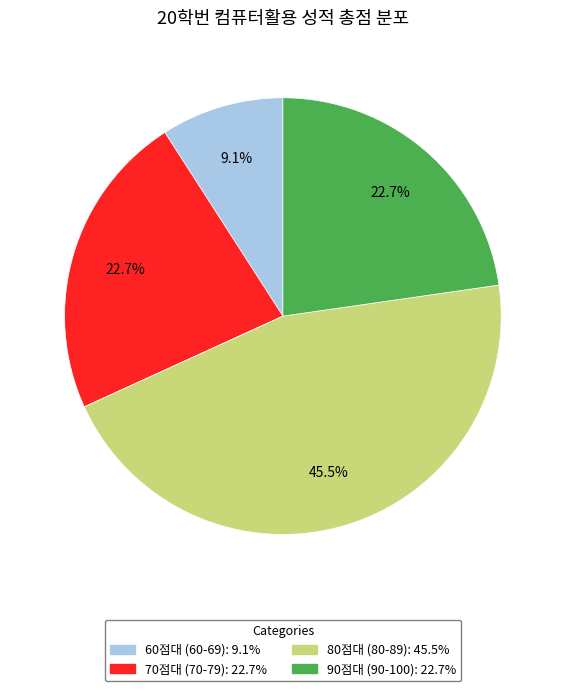

Is there a majority slice in this chart?

No